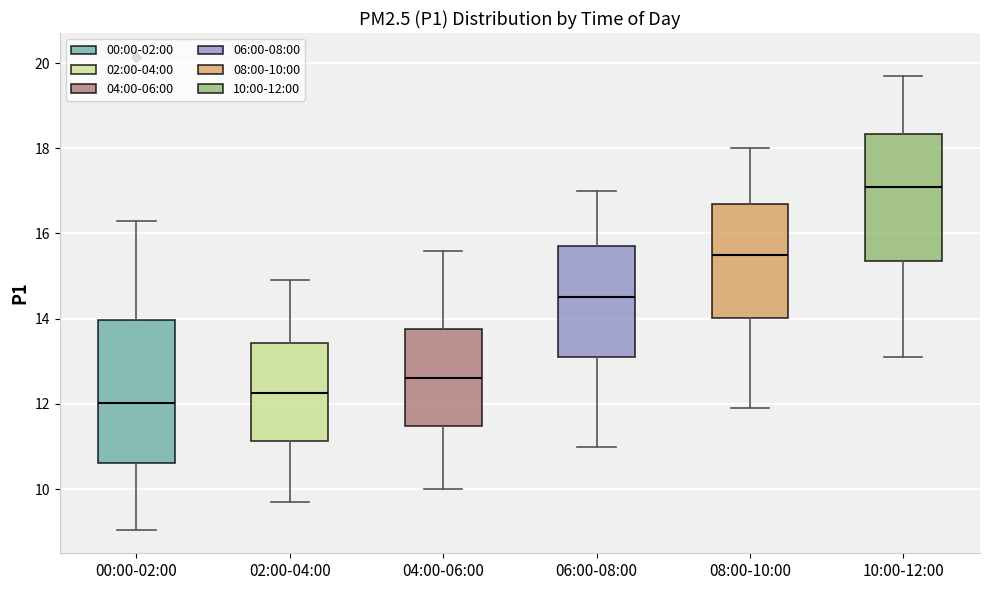

Where does the upper whisker of the box for 00:00-02:00 end on the y-axis? The values are not printed on the chart, so give them approximately, as read against the axis.

16.4